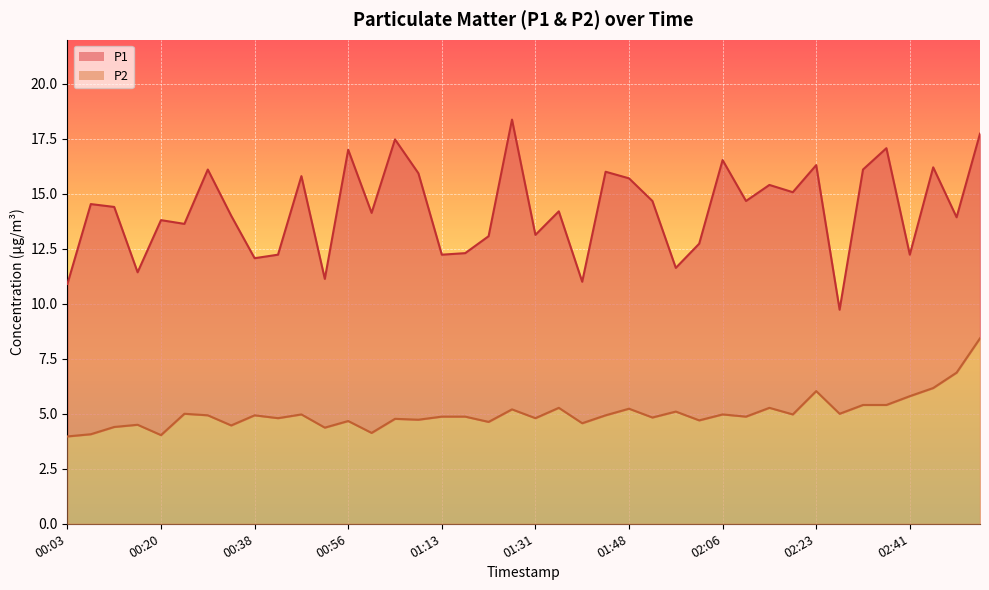

What is the difference between the maximum and minimum values in the P2 series?

4.5